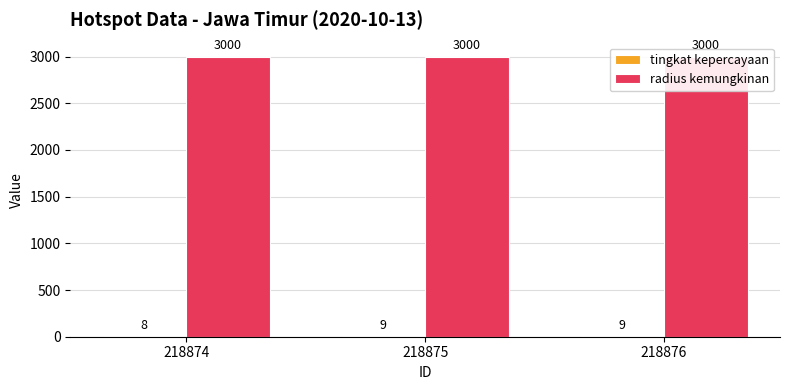

How many groups of bars are there?

3